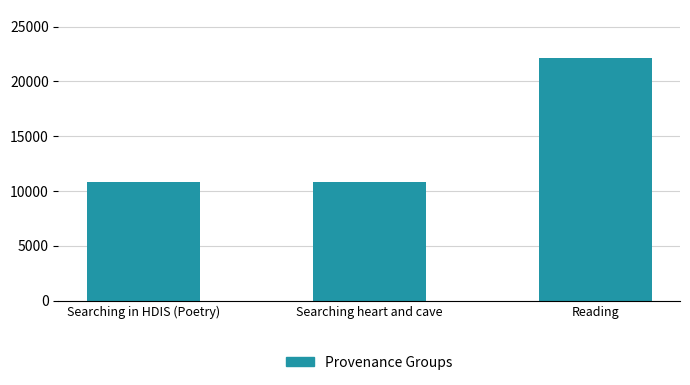

At which label is the value closest to 16449?

Searching heart and cave